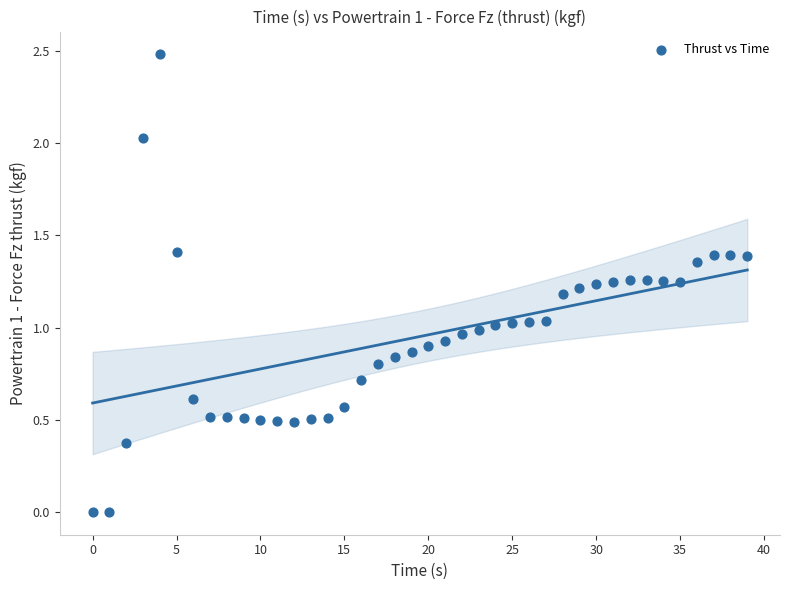

What is the range of Y values (max minus min)?

2.5